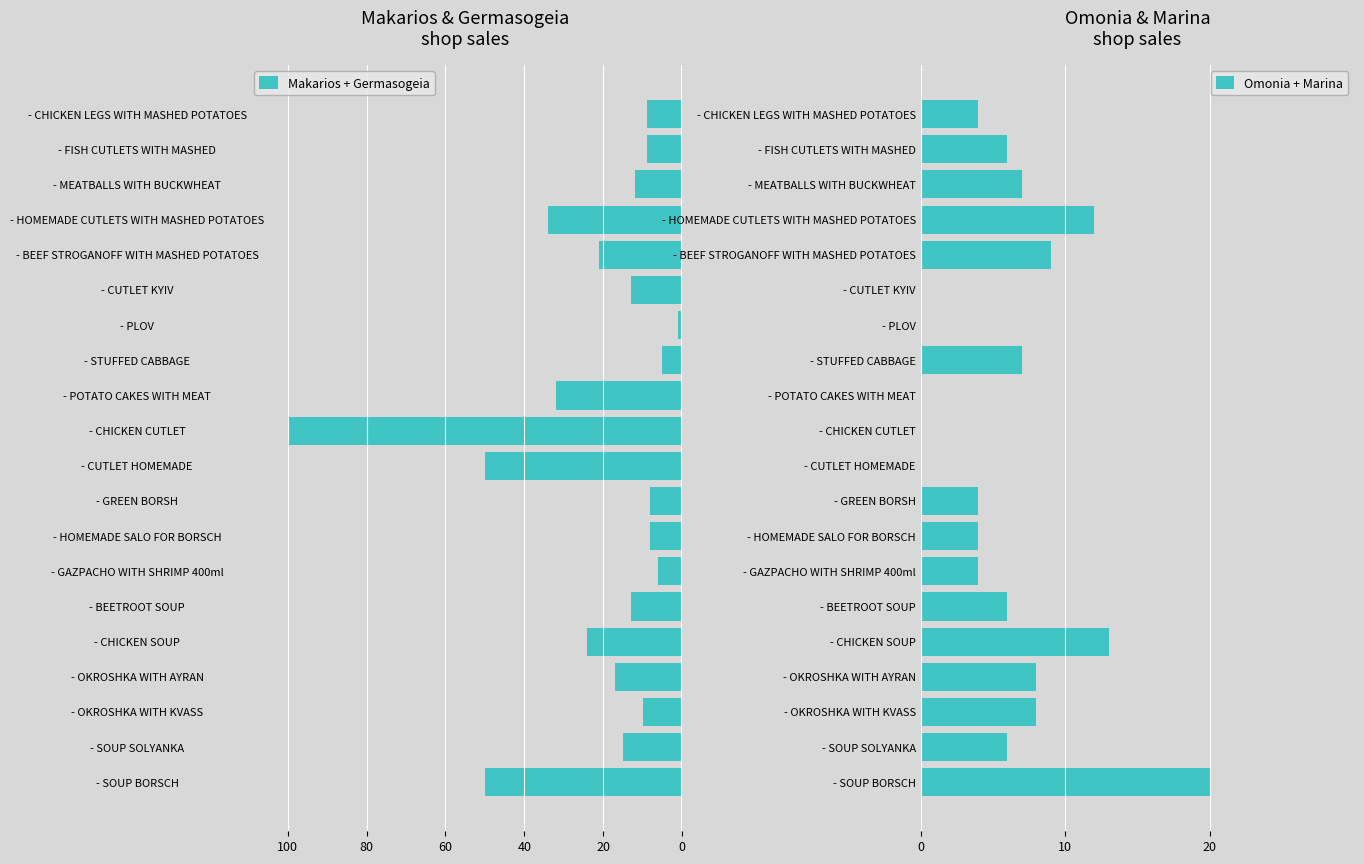

How many series are shown in this chart?

2